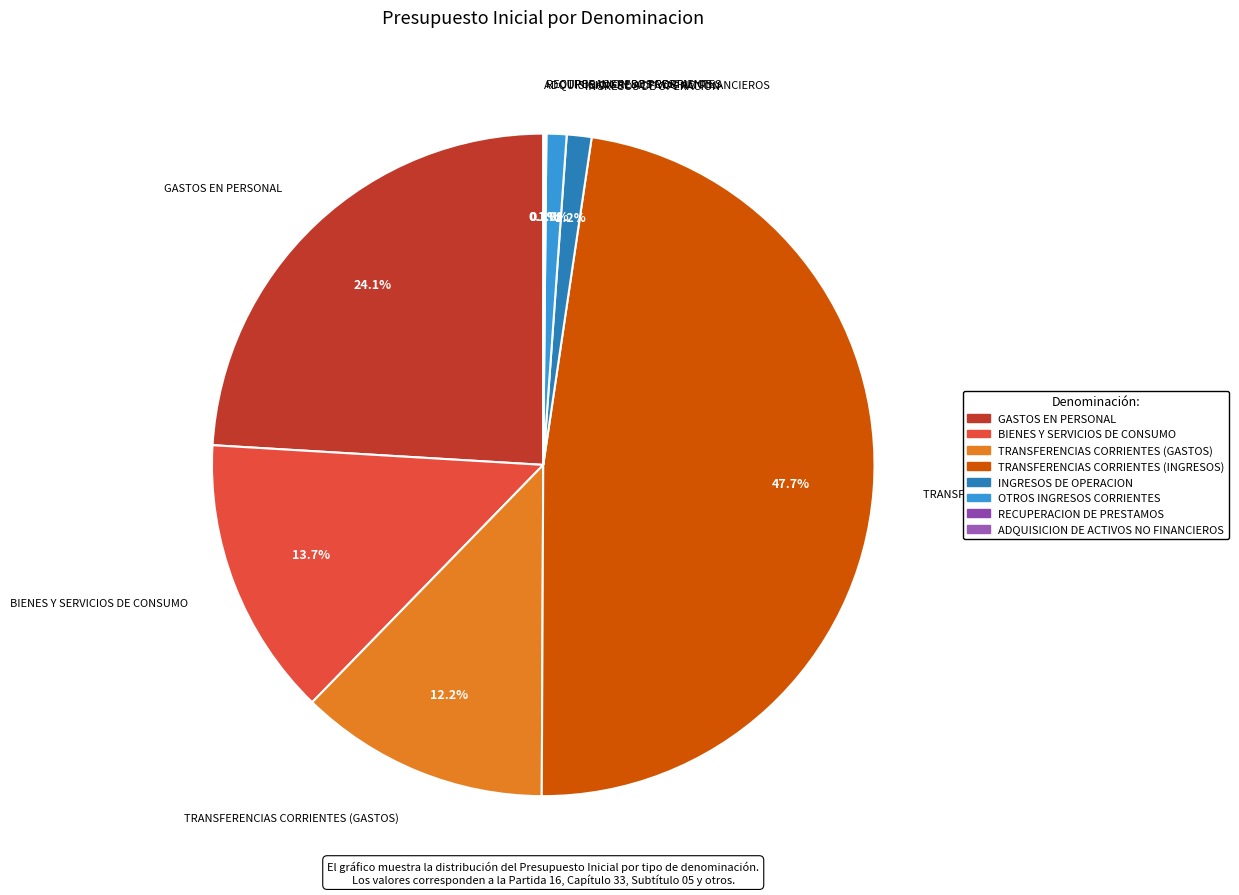

Which has a higher value, INGRESOS DE OPERACION or BIENES Y SERVICIOS DE CONSUMO?

BIENES Y SERVICIOS DE CONSUMO